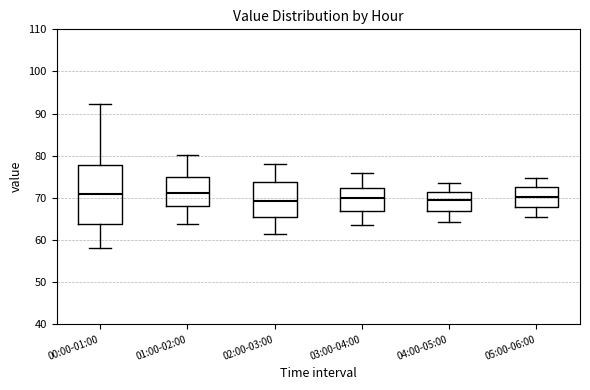

Reading left to right, transcribe this box plot: for each box, give where its median line is, the range the box spans, and where its two whiskers end, as read against the y-axis. The values are not printed on the chart, so give them approximately, as read against the axis.

00:00-01:00: median 71, box 64 to 78, whiskers 58 to 92
01:00-02:00: median 71, box 68 to 75, whiskers 64 to 80
02:00-03:00: median 69, box 66 to 74, whiskers 61 to 78
03:00-04:00: median 70, box 67 to 72, whiskers 64 to 76
04:00-05:00: median 70, box 67 to 71, whiskers 64 to 74
05:00-06:00: median 70, box 68 to 73, whiskers 66 to 75